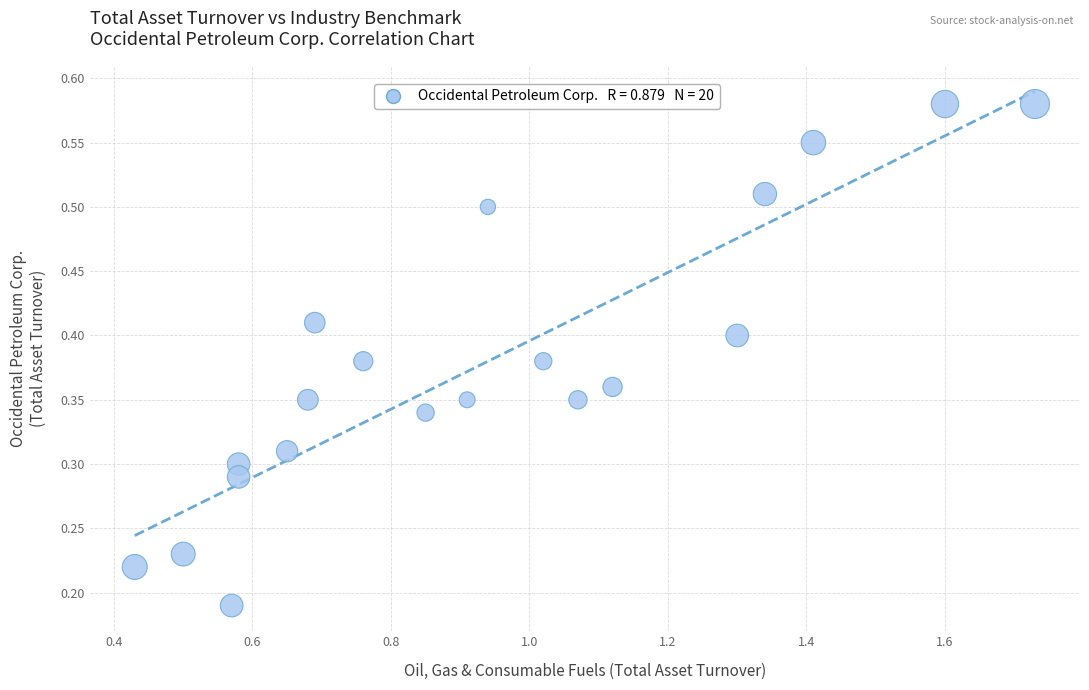

What is the range of X values (max minus min)?

1.3